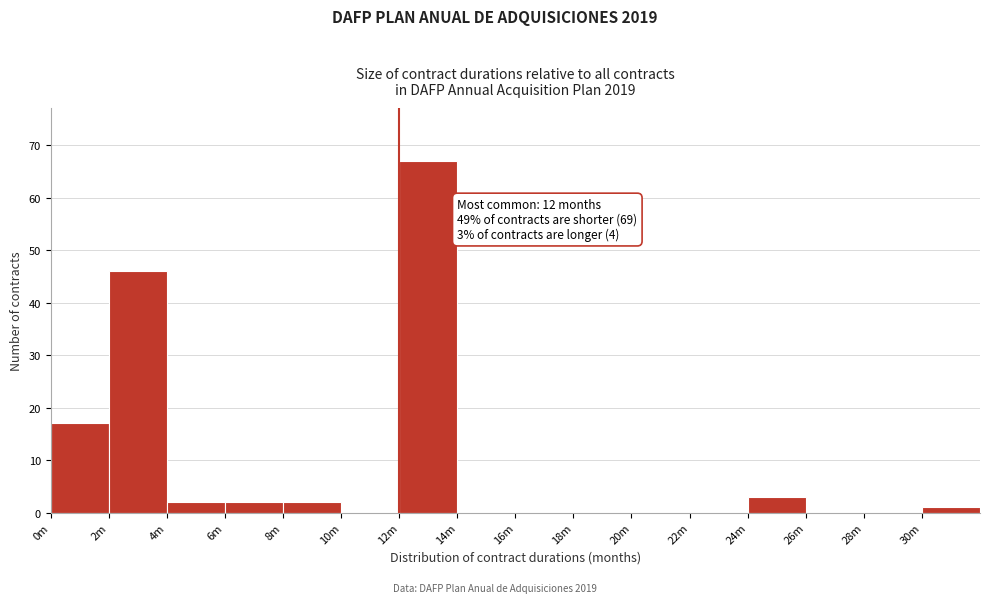

Reading right to left, transcribe all the data shown in this chart.

30m=1	28m=0	26m=0	24m=3	22m=0	20m=0	18m=0	16m=0	14m=0	12m=67	10m=0	8m=2	6m=2	4m=2	2m=46	0m=17